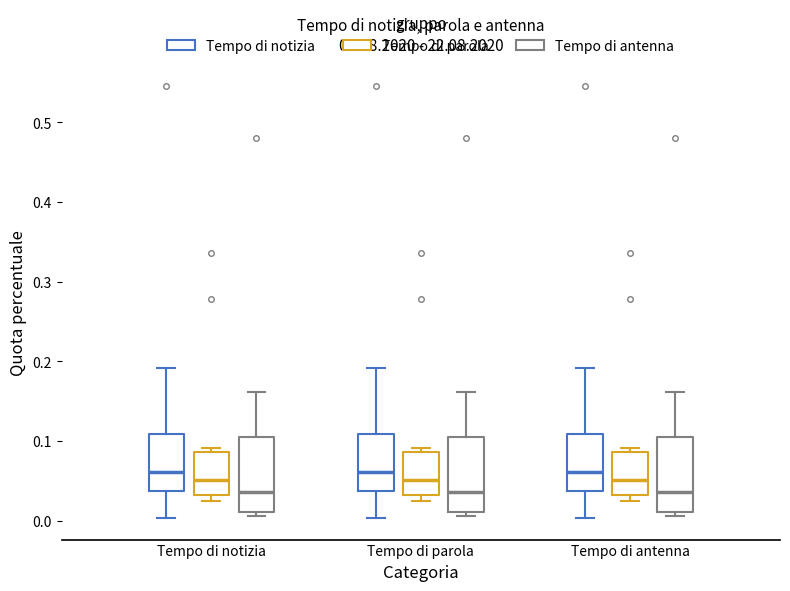

Reading left to right, read every box against the y-axis: the position of its median line, the range the box covers, and the ends of its whiskers. The values are not printed on the chart, so give them approximately, as read against the axis.

Tempo di notizia (Tempo di notizia): median 0.06, box 0.04 to 0.11, whiskers 0.00 to 0.19
Tempo di notizia (Tempo di parola): median 0.05, box 0.03 to 0.09, whiskers 0.02 to 0.09 (just above the box's upper edge)
Tempo di notizia (Tempo di antenna): median 0.04, box 0.01 to 0.10, whiskers 0.01 (just below the box's lower edge) to 0.16
Tempo di parola (Tempo di notizia): median 0.06, box 0.04 to 0.11, whiskers 0.00 to 0.19
Tempo di parola (Tempo di parola): median 0.05, box 0.03 to 0.09, whiskers 0.02 to 0.09 (just above the box's upper edge)
Tempo di parola (Tempo di antenna): median 0.04, box 0.01 to 0.10, whiskers 0.01 (just below the box's lower edge) to 0.16
Tempo di antenna (Tempo di notizia): median 0.06, box 0.04 to 0.11, whiskers 0.00 to 0.19
Tempo di antenna (Tempo di parola): median 0.05, box 0.03 to 0.09, whiskers 0.02 to 0.09 (just above the box's upper edge)
Tempo di antenna (Tempo di antenna): median 0.04, box 0.01 to 0.10, whiskers 0.01 (just below the box's lower edge) to 0.16